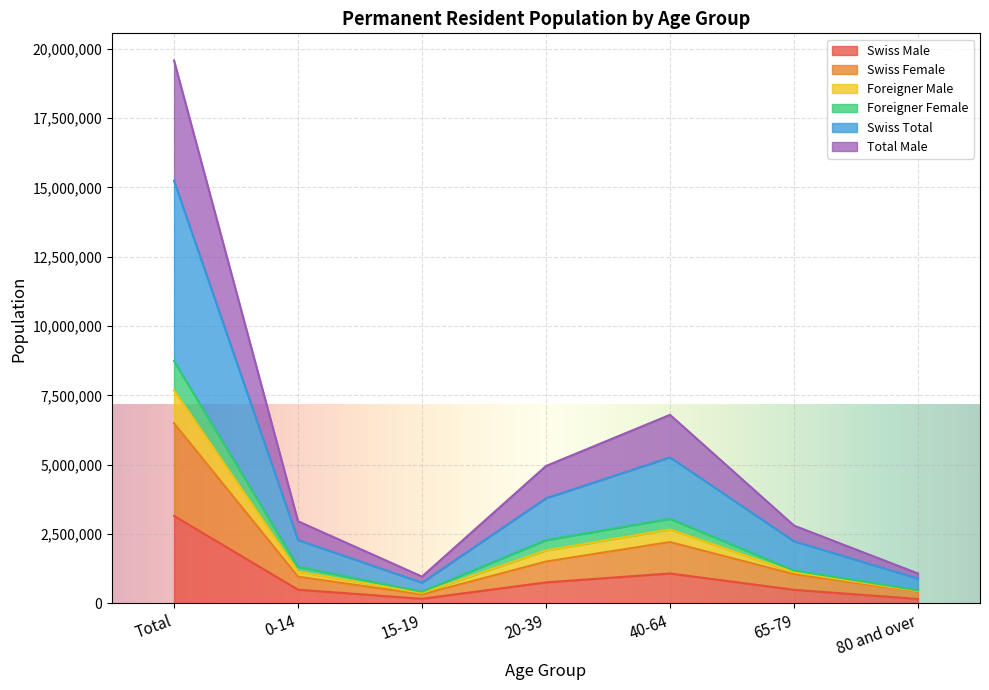

At which label does Swiss Male reach its peak?

Total